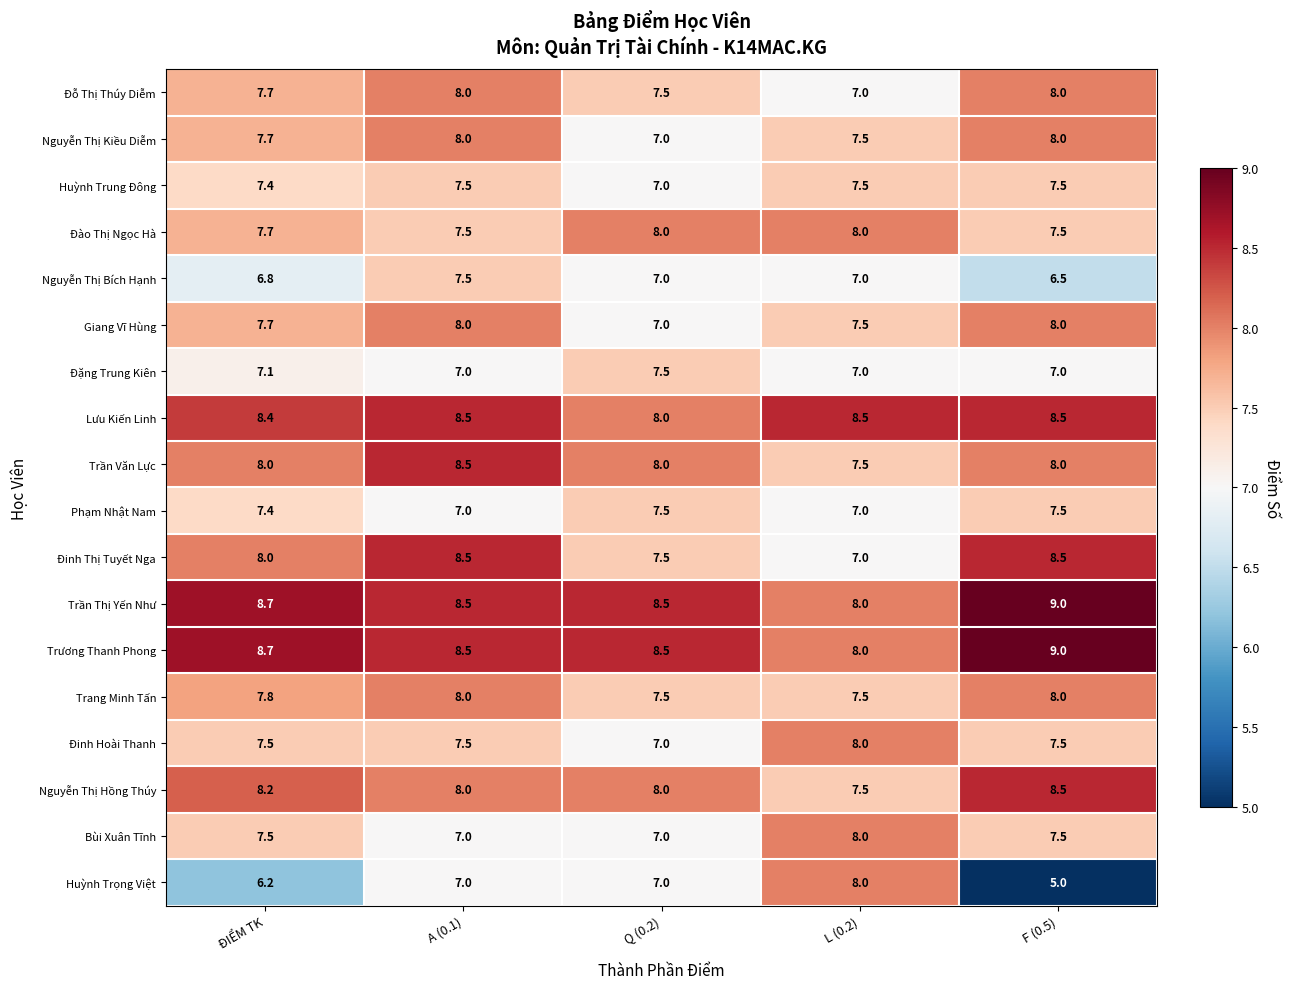

Is it true that Trương Thanh Phong equals 9.0 at F (0.5)?

True